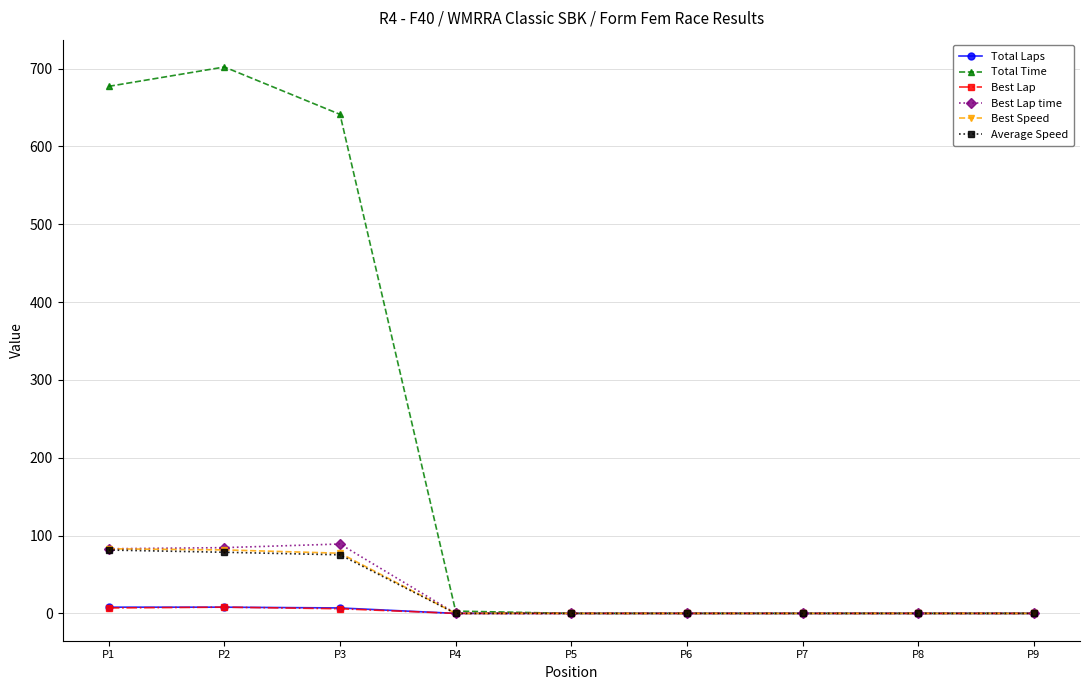

What is the sum of the Best Speed values at P4 and P2?

81.6